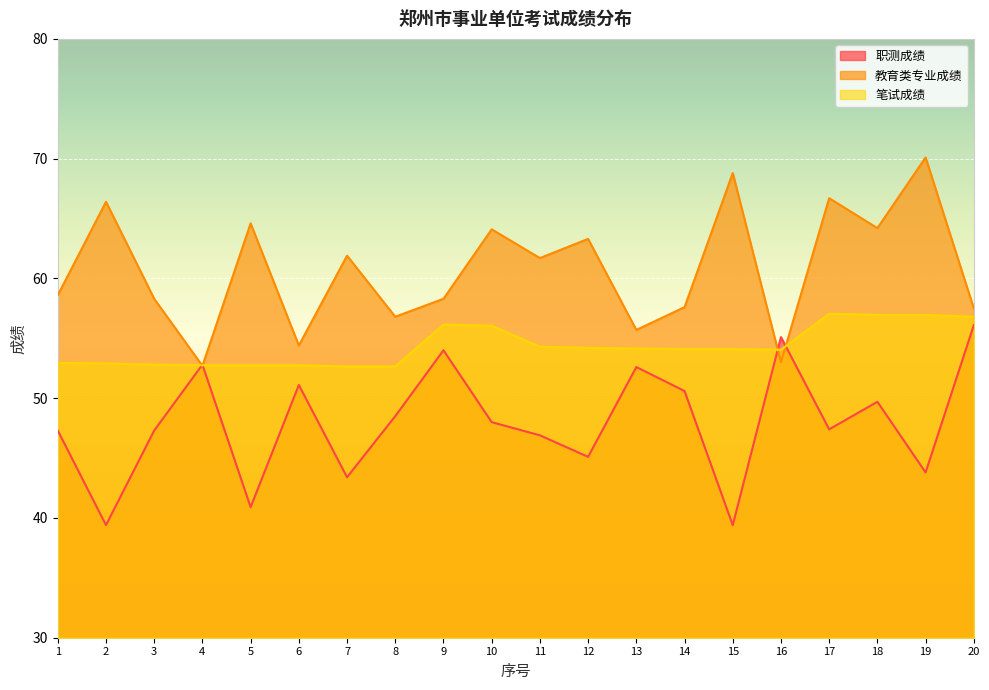

How many data points does each series have?

20